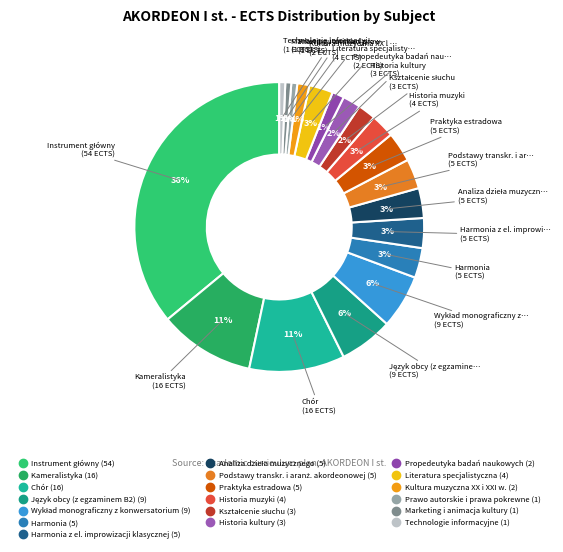

How many slices are in this pie chart?

19